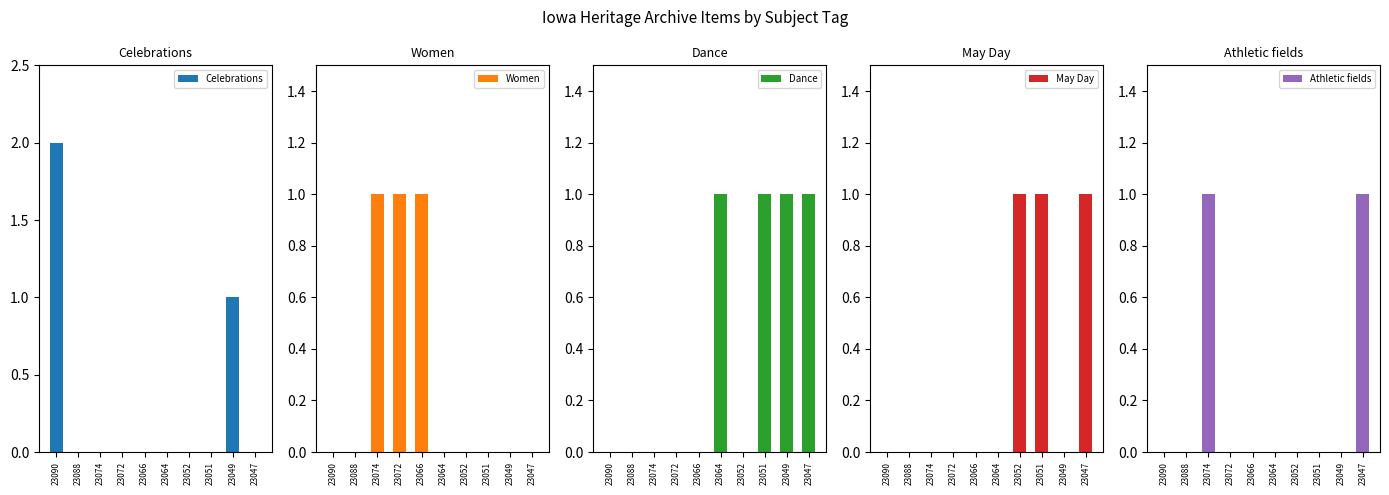

Rank the categories by Celebrations value from highest to lowest.

23090, 23049, 23088, 23074, 23072, 23066, 23064, 23052, 23051, 23047